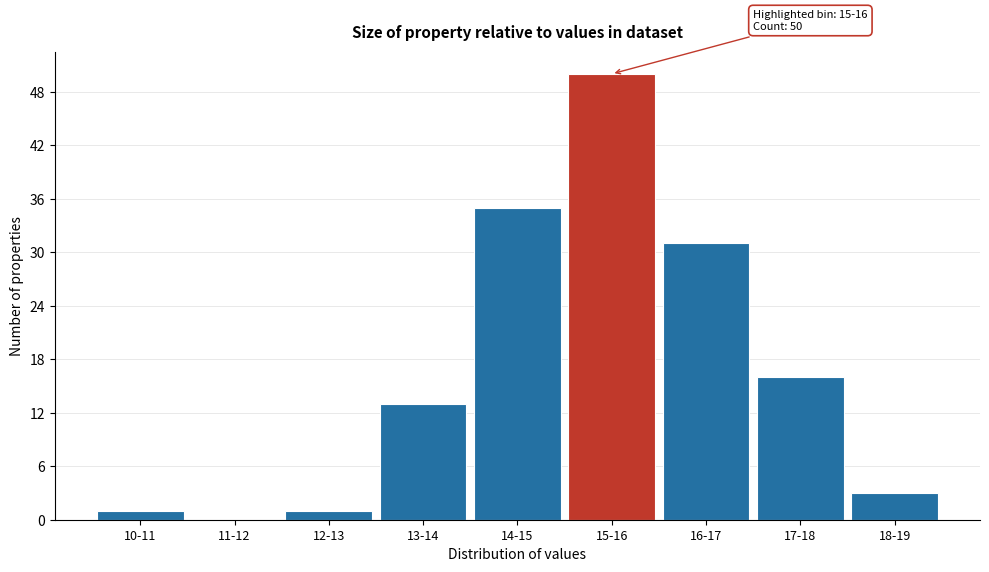

Reading left to right, list all the values displayed in this chart.

10-11=1	11-12=0	12-13=1	13-14=13	14-15=35	15-16=50	16-17=31	17-18=16	18-19=3